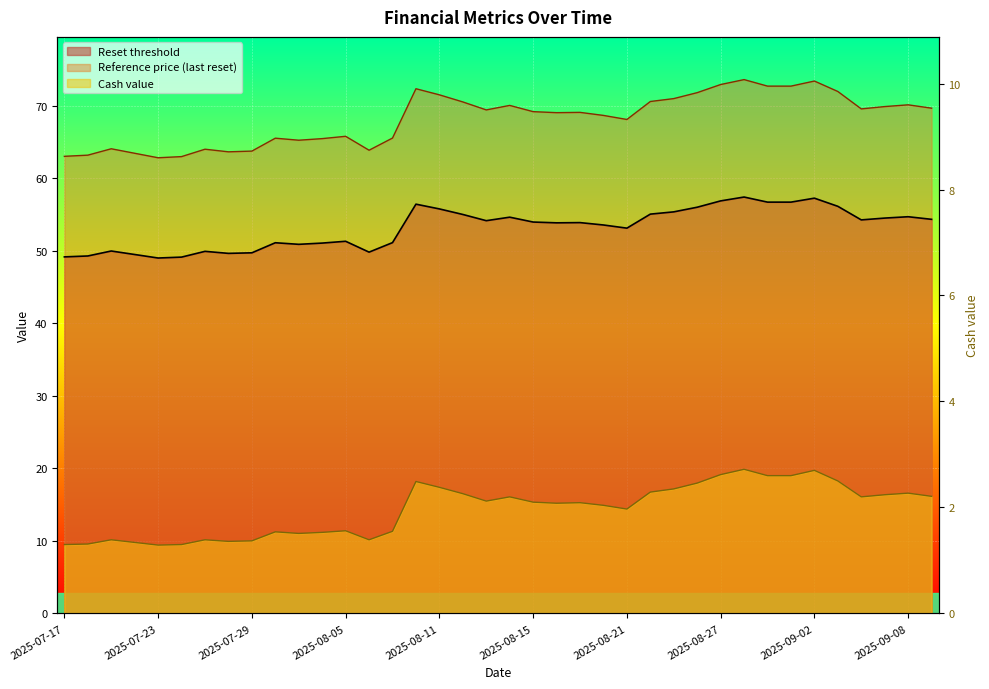

How many lines are shown in the chart?

3